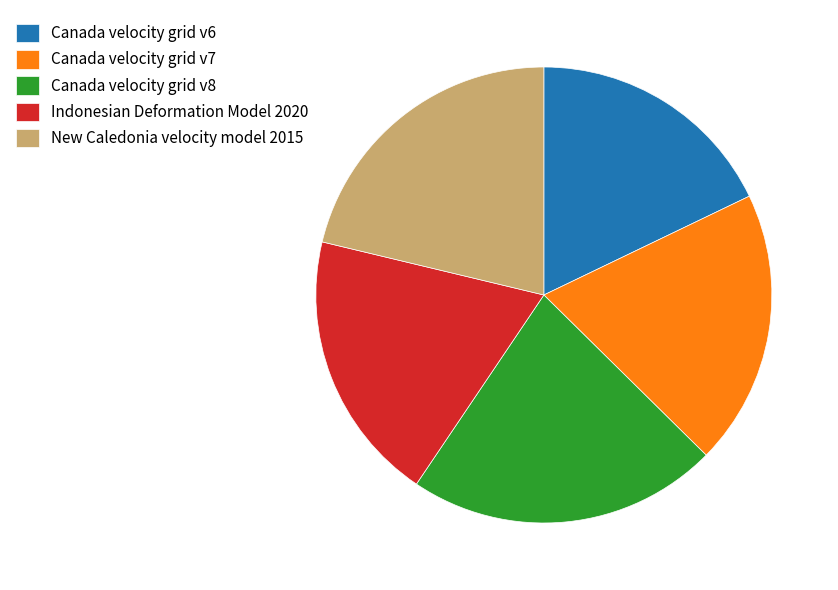

Combined, do New Caledonia velocity model 2015 and Canada velocity grid v8 account for over 50%?

No